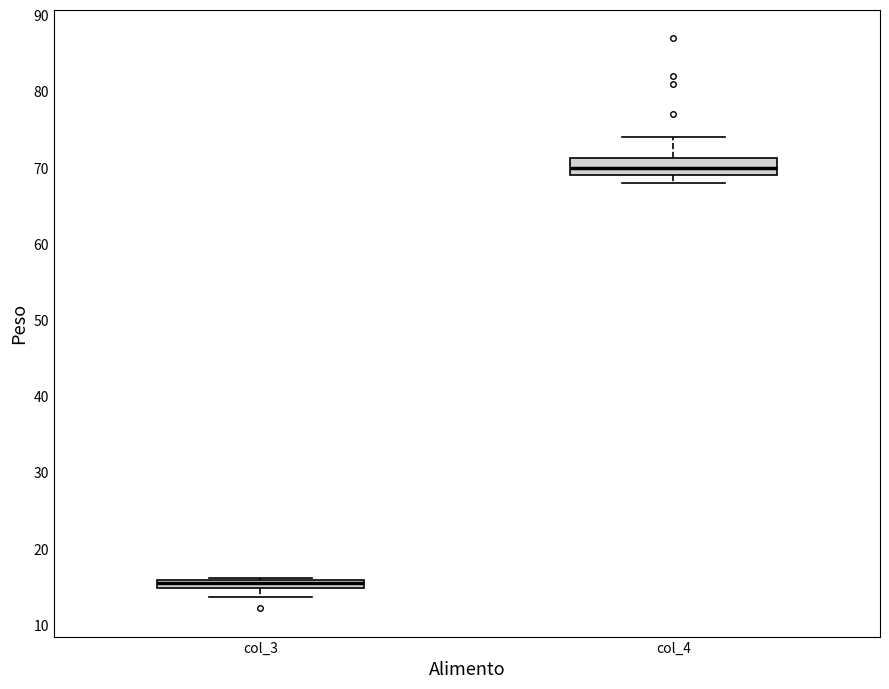

Which box has the lowest median line?

col_3